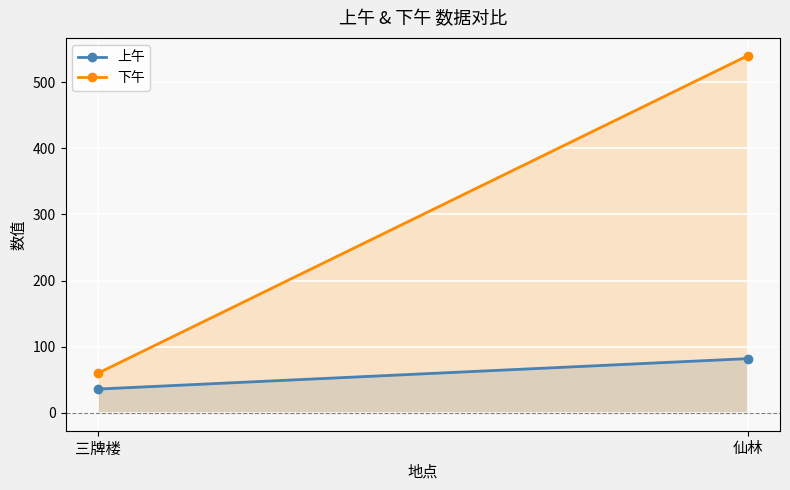

Reading right to left, what are all the values shown in this chart?

上午: 仙林=82	三牌楼=36
下午: 仙林=540	三牌楼=60